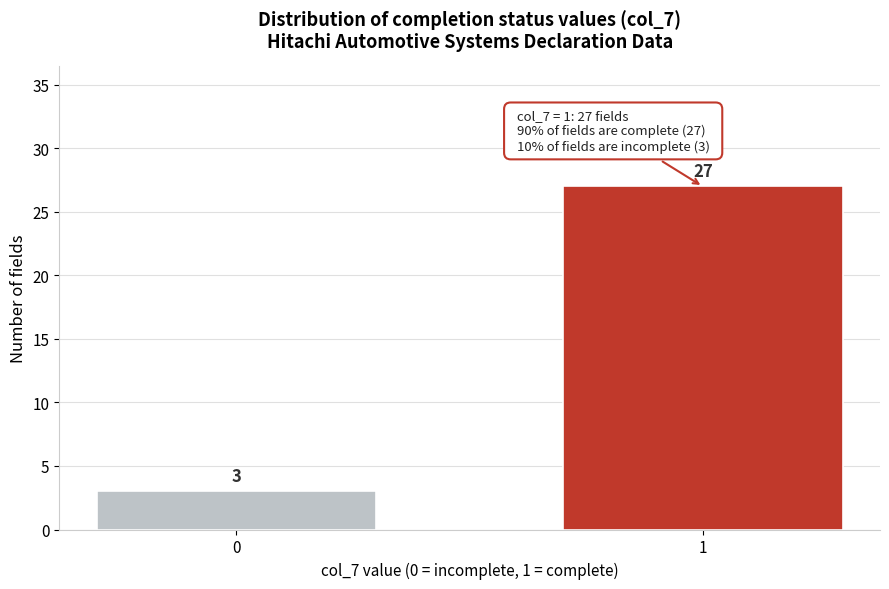

Reading left to right, transcribe all the data shown in this chart.

3	27